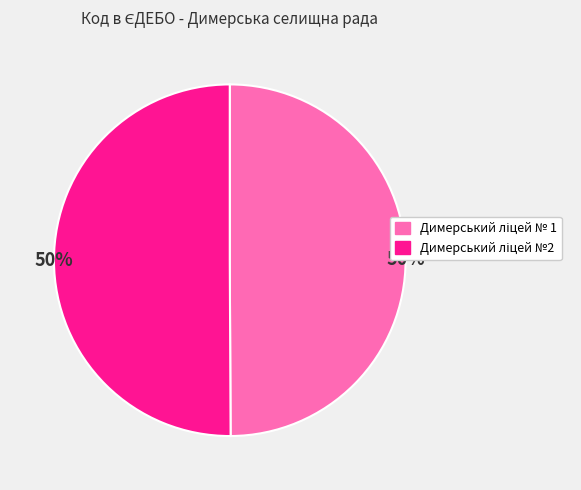

To the nearest percent, what is the average slice percentage?

50%